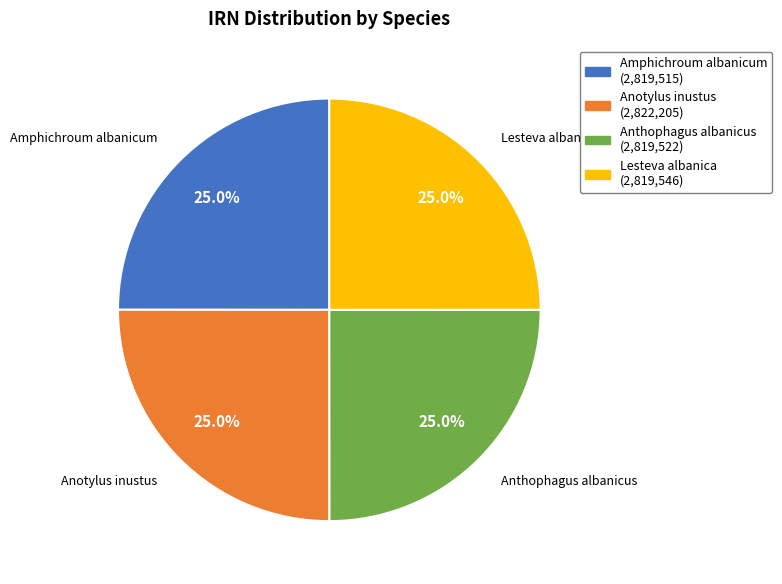

How many segments does this pie chart have?

4